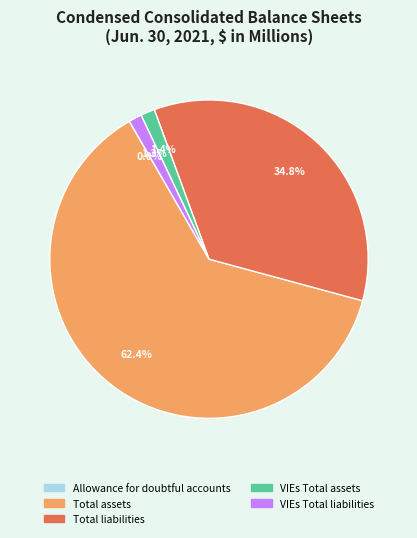

Is there a majority slice in this chart?

Yes